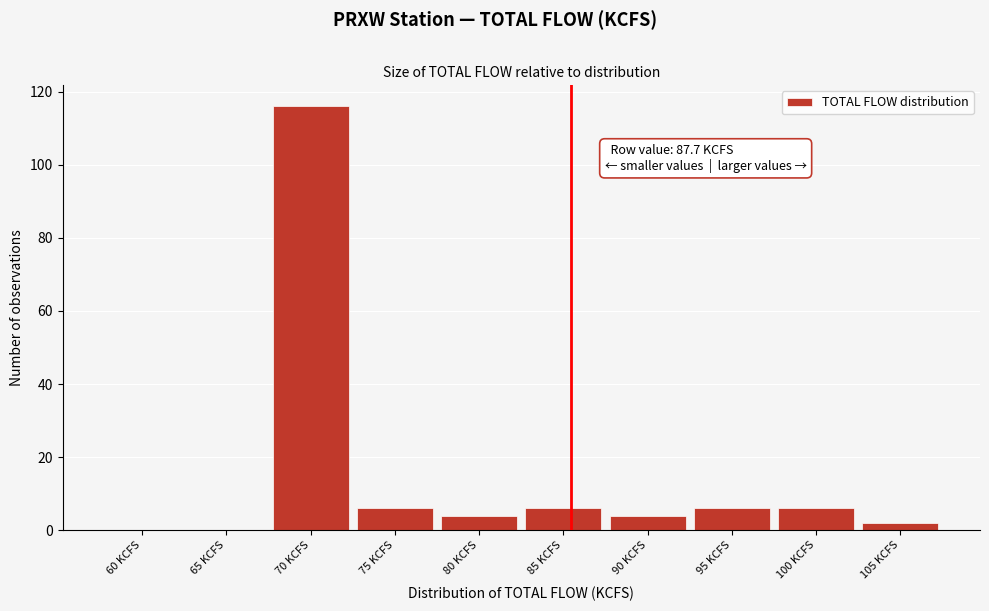

Reading right to left, transcribe all the data shown in this chart.

105 KCFS=2	100 KCFS=6	95 KCFS=6	90 KCFS=4	85 KCFS=6	80 KCFS=4	75 KCFS=6	70 KCFS=116	65 KCFS=0	60 KCFS=0